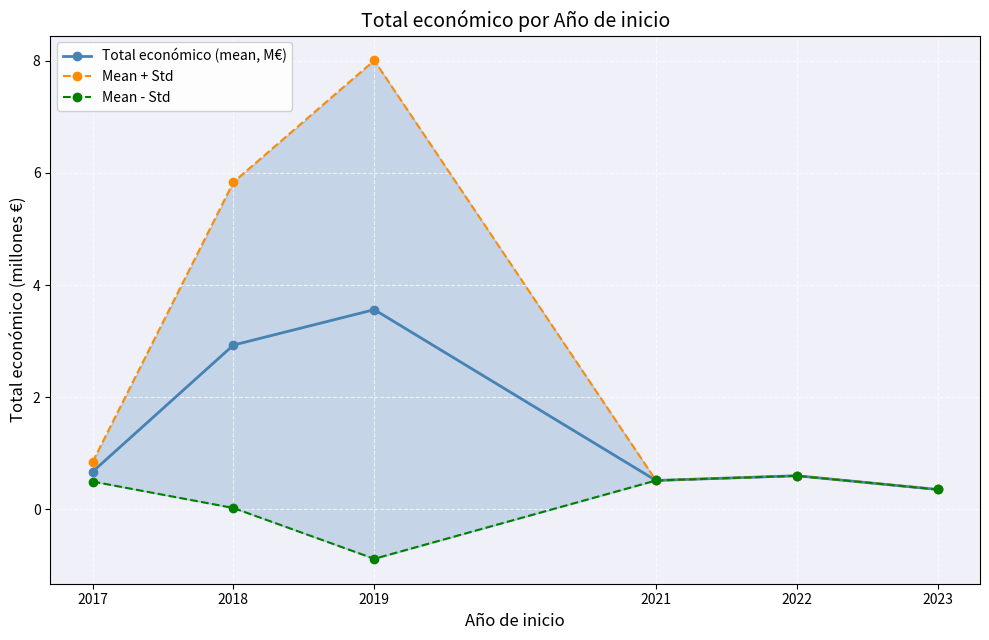

Is it true that Total económico (mean, M€) equals 3.6 at 2019?

True